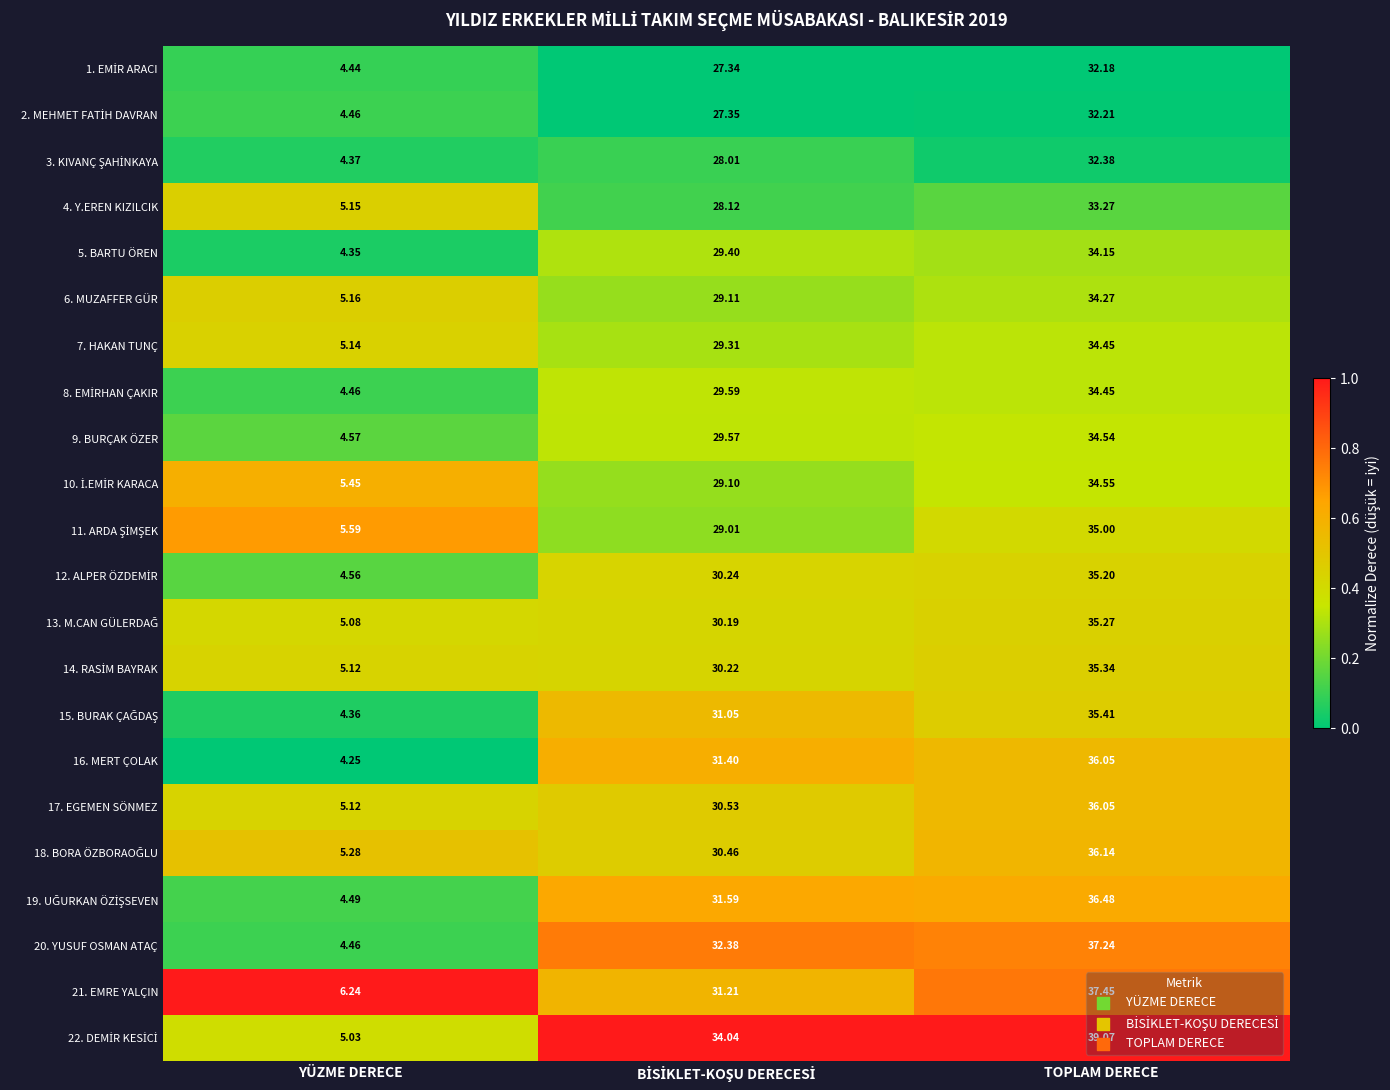

At which category is the sum across all series the highest?

TOPLAM DERECE